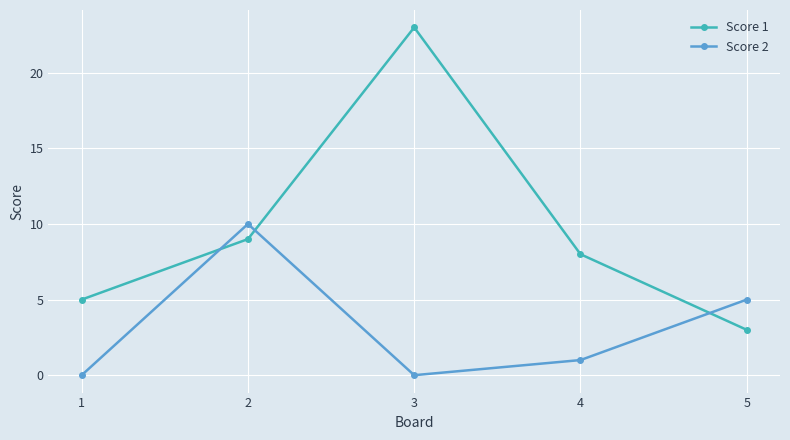

What is the value of the Score 1 point at the 1st from the left?

5